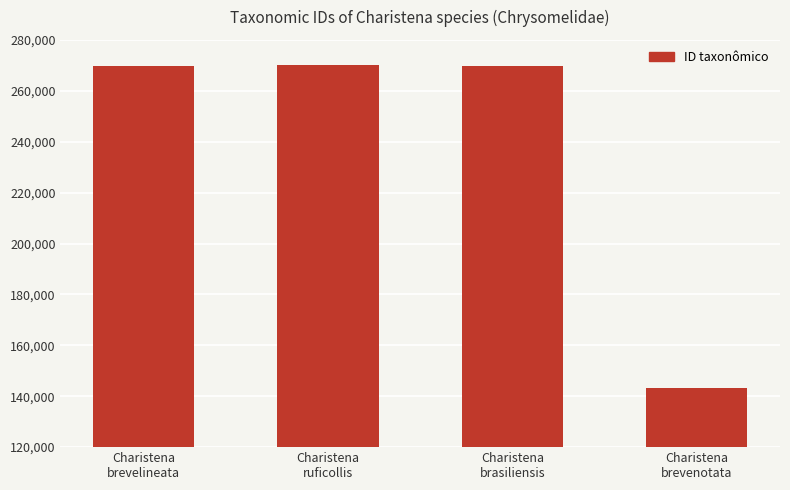

What is the greatest value displayed?

270165